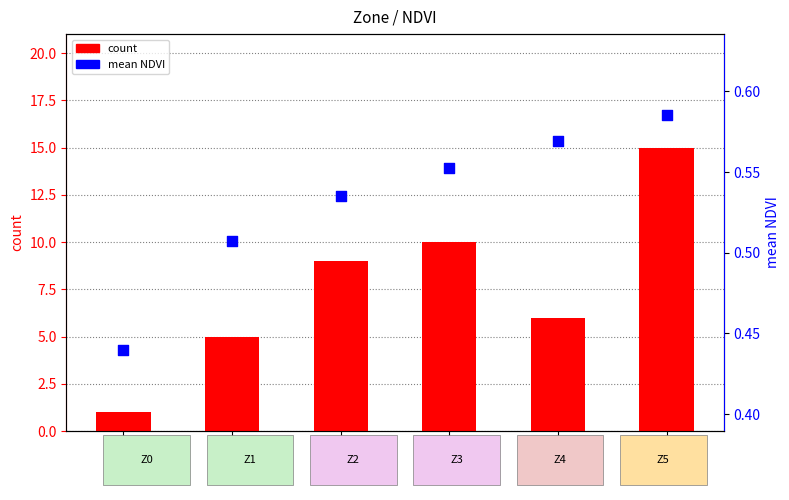

Which series reaches the maximum Y coordinate?

count